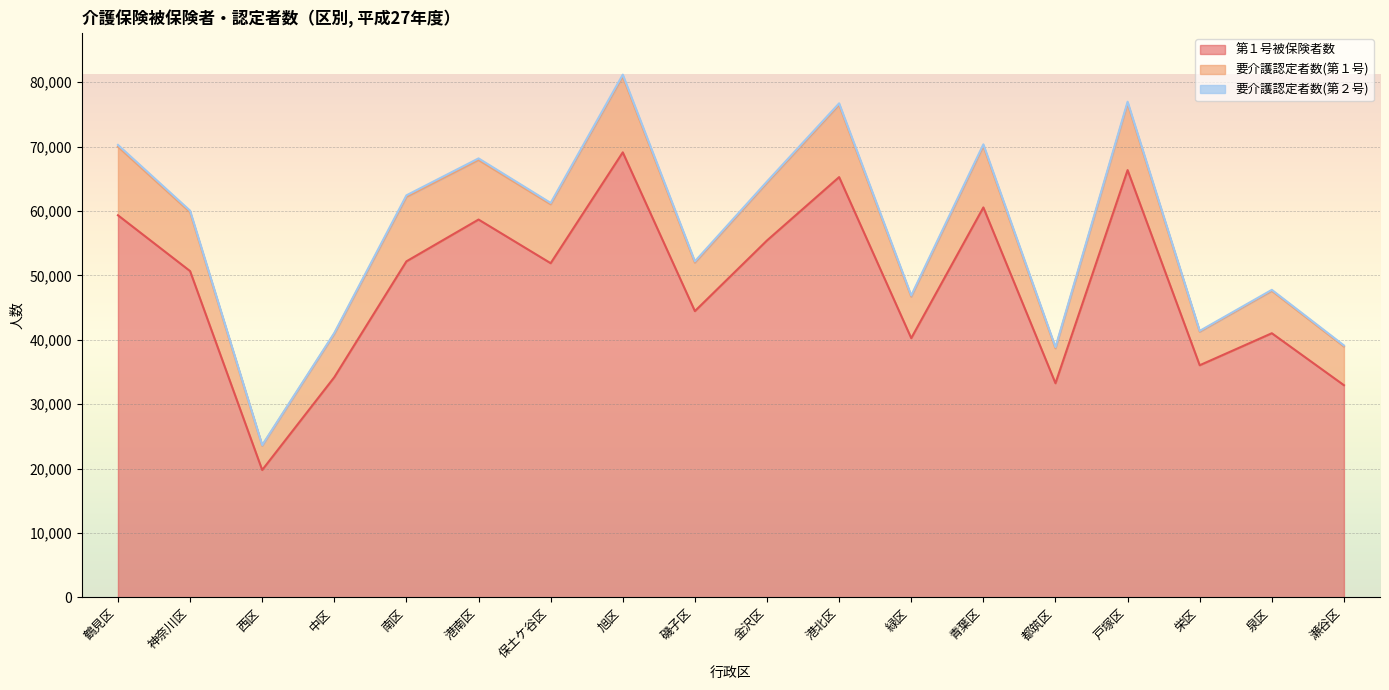

What is the label of the 7th point from the left?

保土ケ谷区